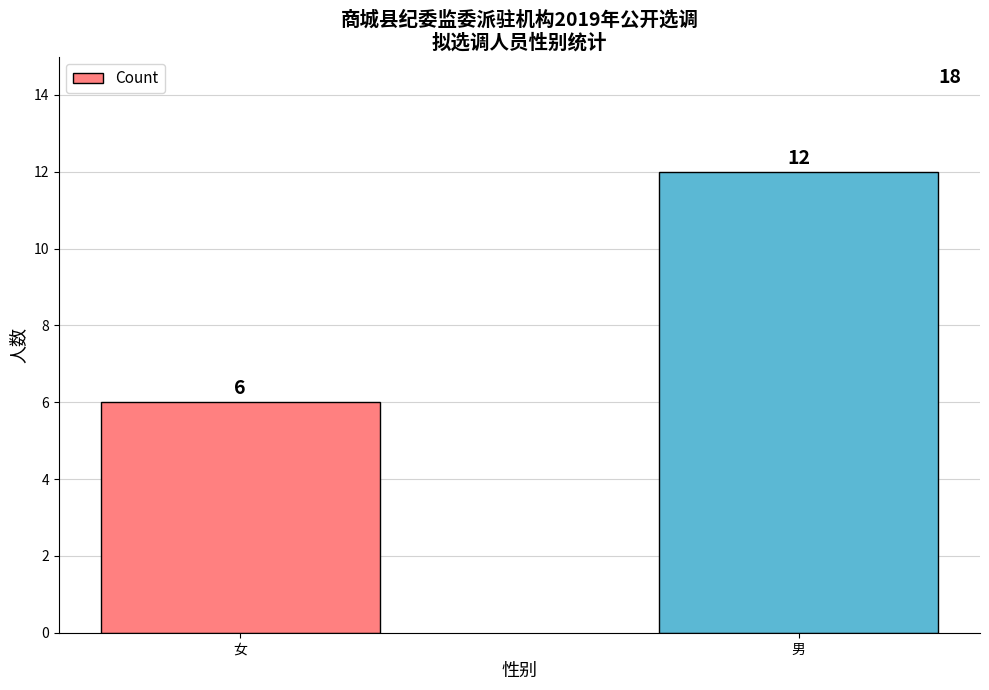

What is the average value?

9